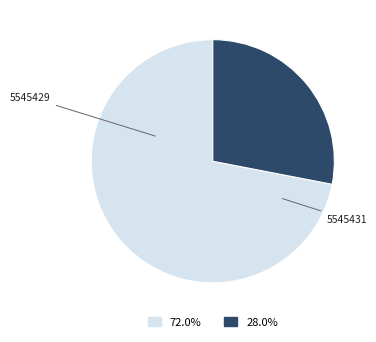

Approximately how many times larger is the value at 5545429 compared to 5545431?

2.6